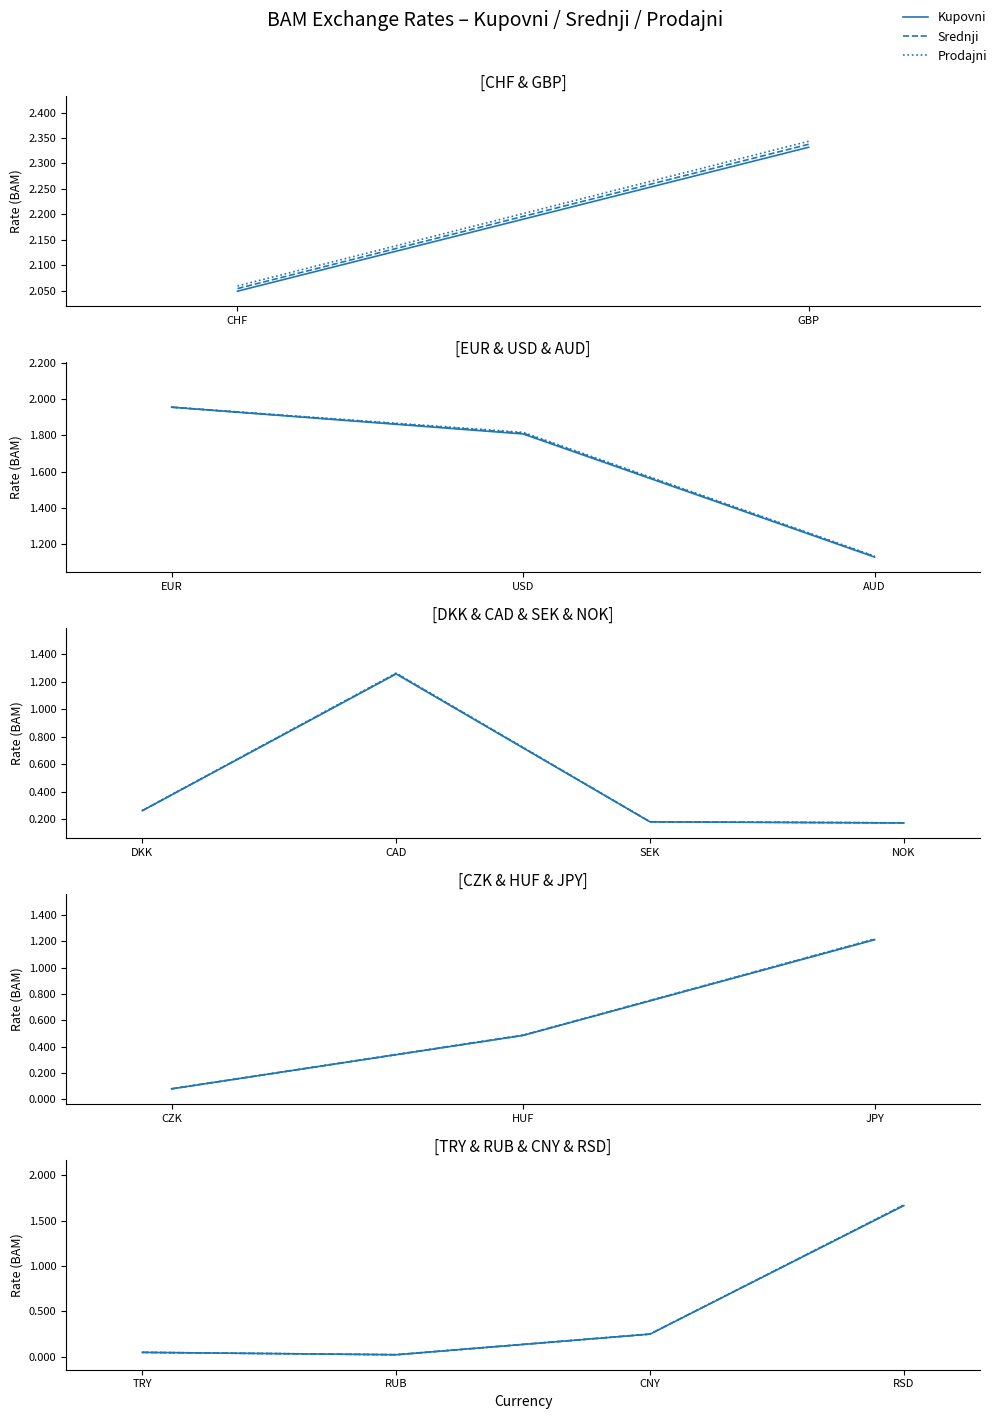

Which series changed the most between TRY and CNY?

Prodajni